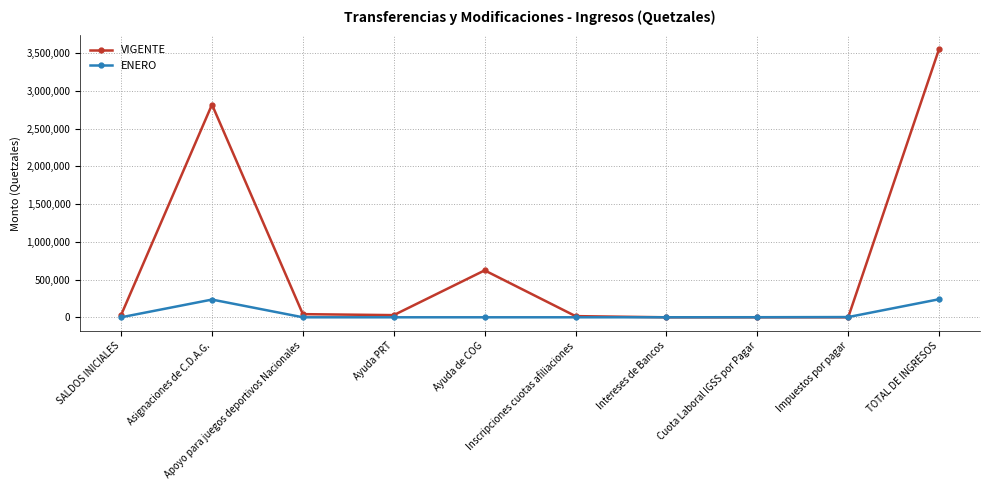

What is the spread (max minus min) of values at TOTAL DE INGRESOS?

3318050.1